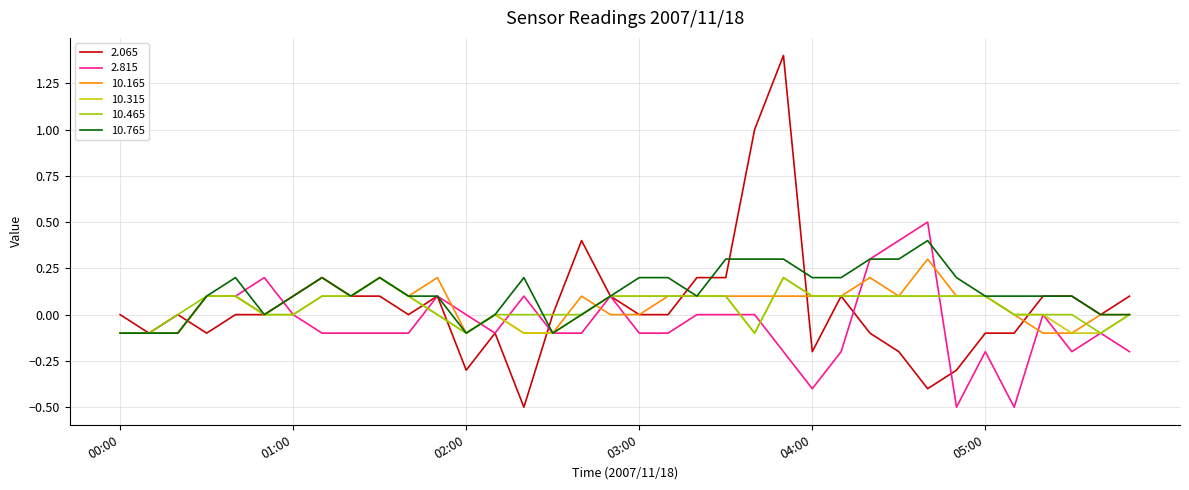

Which series has the widest spread of values?

2.065